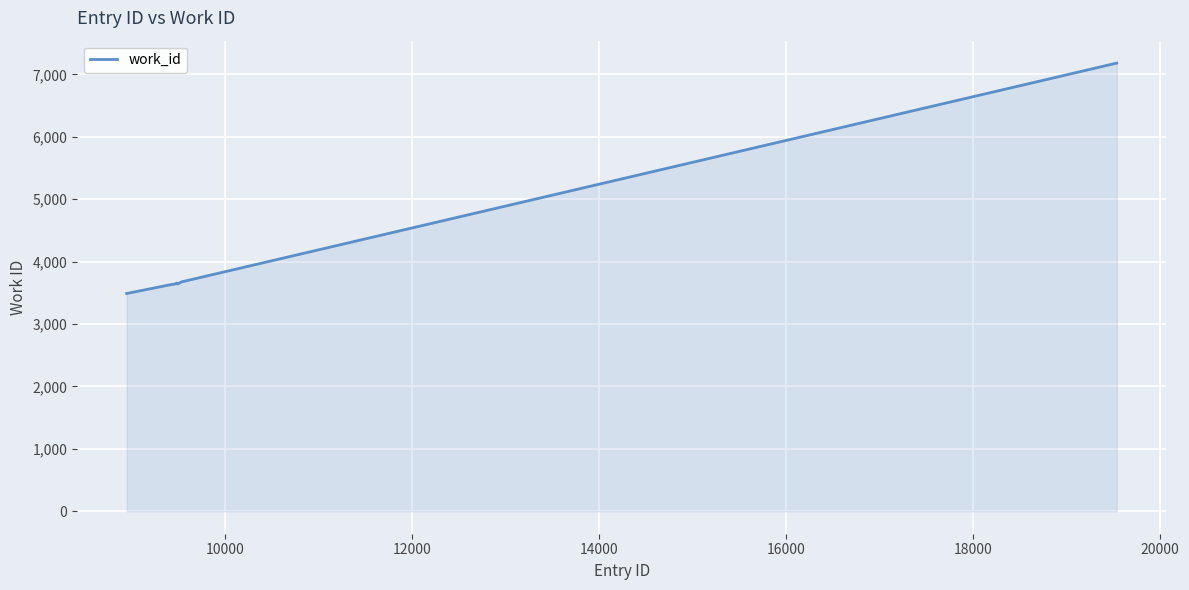

What is the difference between the maximum and minimum values?

3691